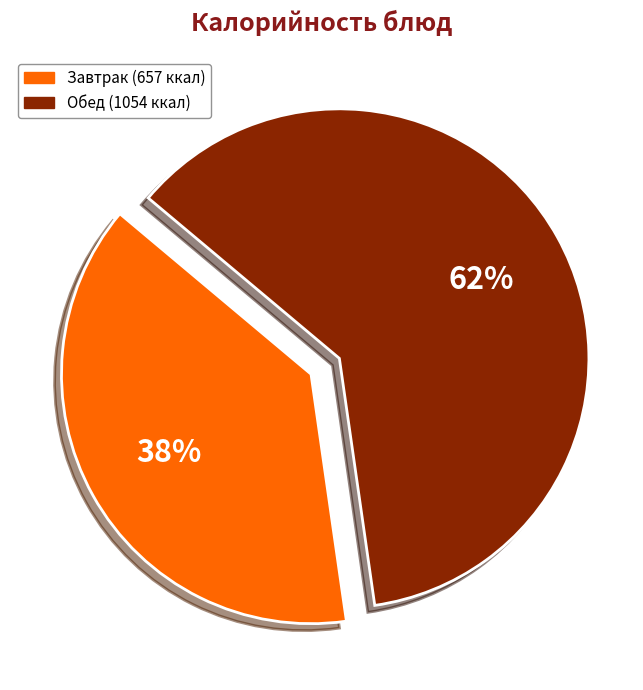

Is there any slice that represents more than half of the pie?

Yes